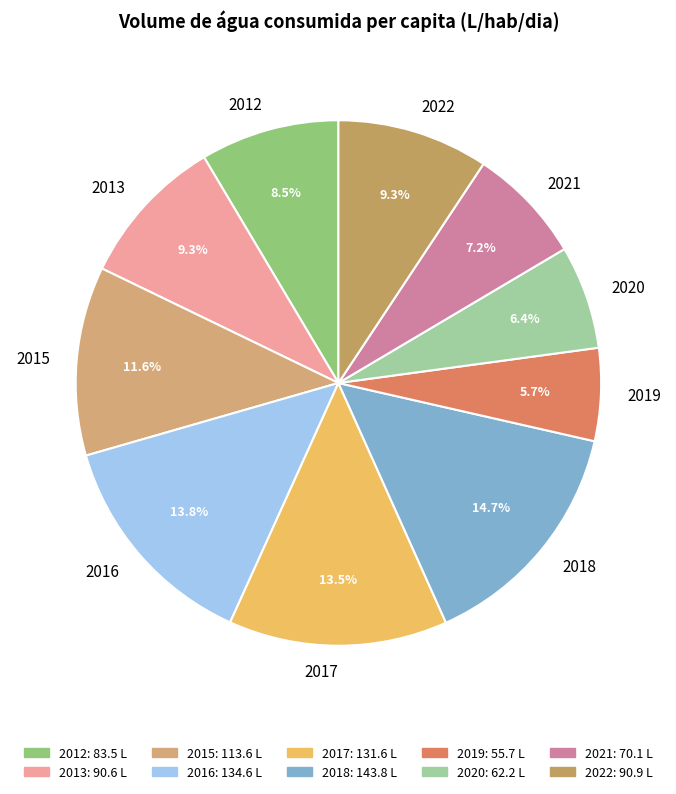

Which has a higher value, 2012 or 2013?

2013